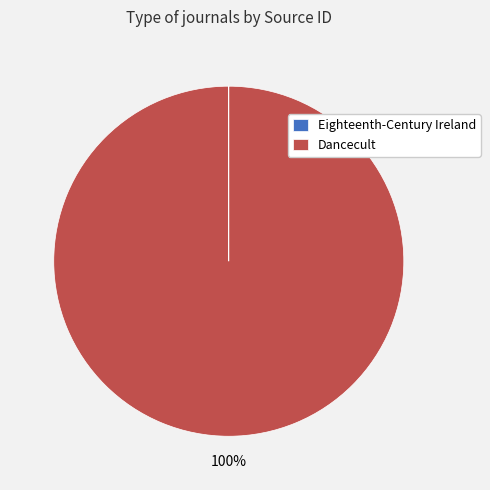

What is the majority slice?

Dancecult